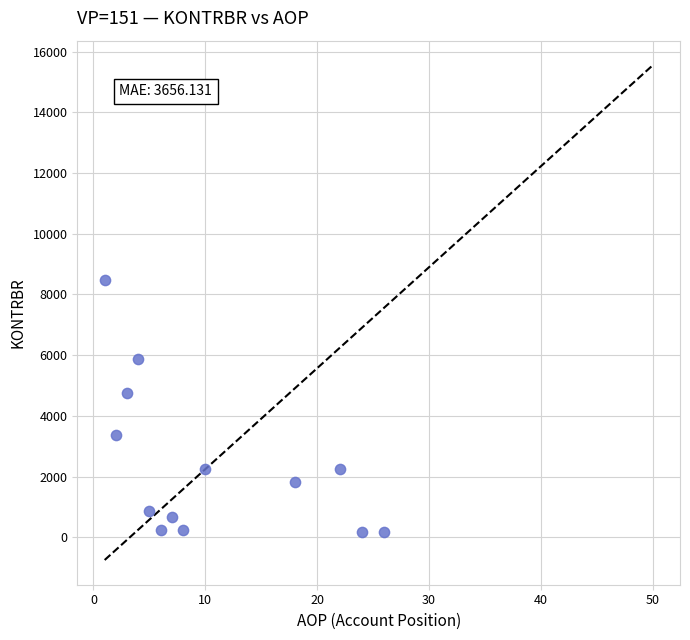

What is the range of Y values (max minus min)?

8312.7